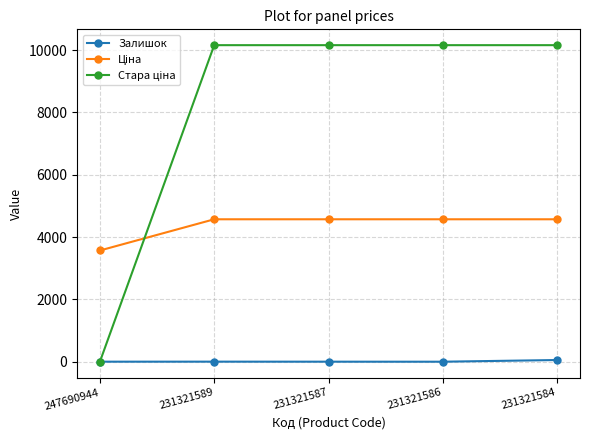

What is the greatest value displayed?

10158.6